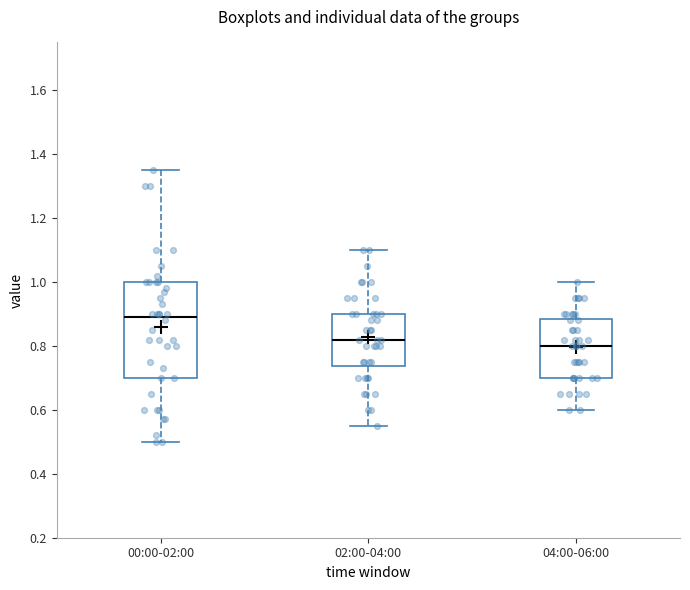

Reading left to right, transcribe this box plot: for each box, give where its median line is, the range the box spans, and where its two whiskers end, as read against the y-axis. The values are not printed on the chart, so give them approximately, as read against the axis.

00:00-02:00: median 0.90, box 0.70 to 1.00, whiskers 0.50 to 1.36
02:00-04:00: median 0.82, box 0.74 to 0.90, whiskers 0.56 to 1.10
04:00-06:00: median 0.80, box 0.70 to 0.88, whiskers 0.60 to 1.00